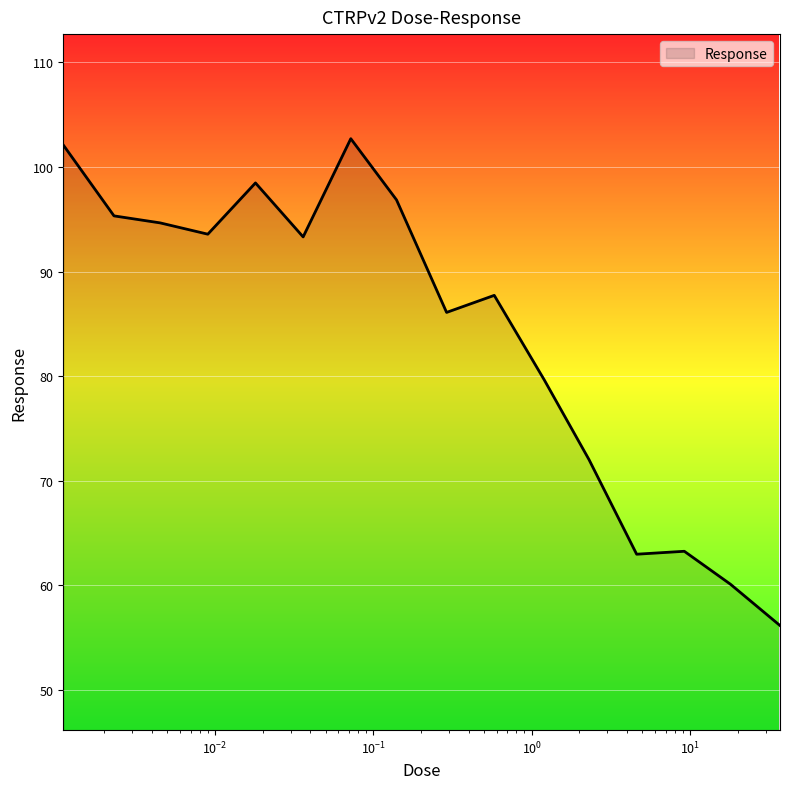

True or false: the data has more than 1 interior local peaks.

True